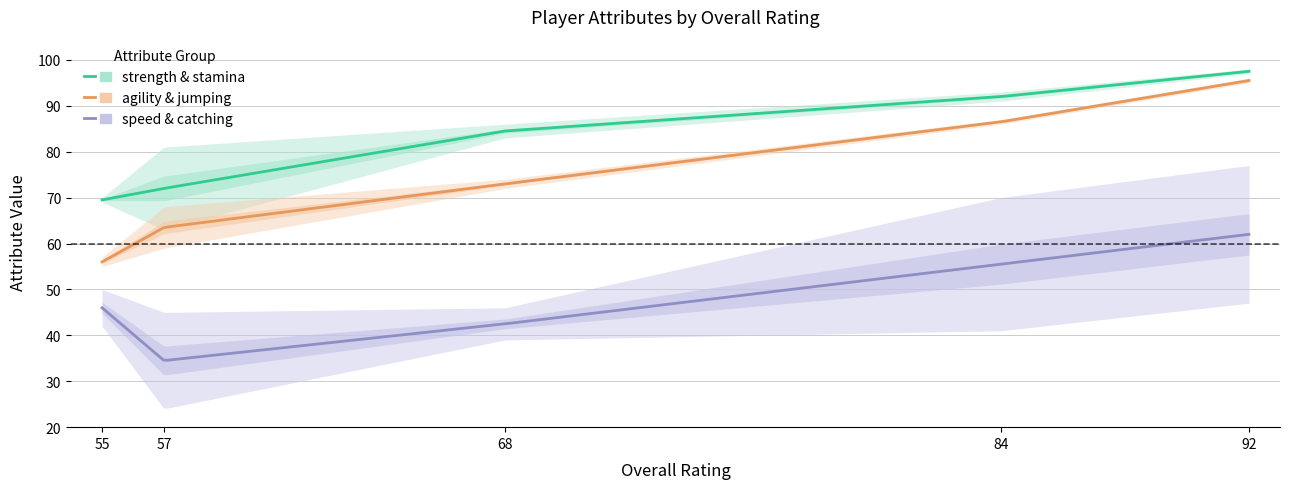

The strength series shows 91 at 84. True or false?

True